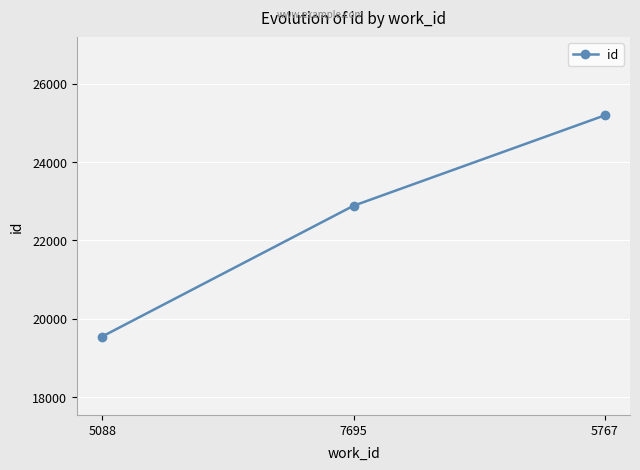

Reading left to right, what are all the values shown in this chart?

5088=19550	7695=22884	5767=25190